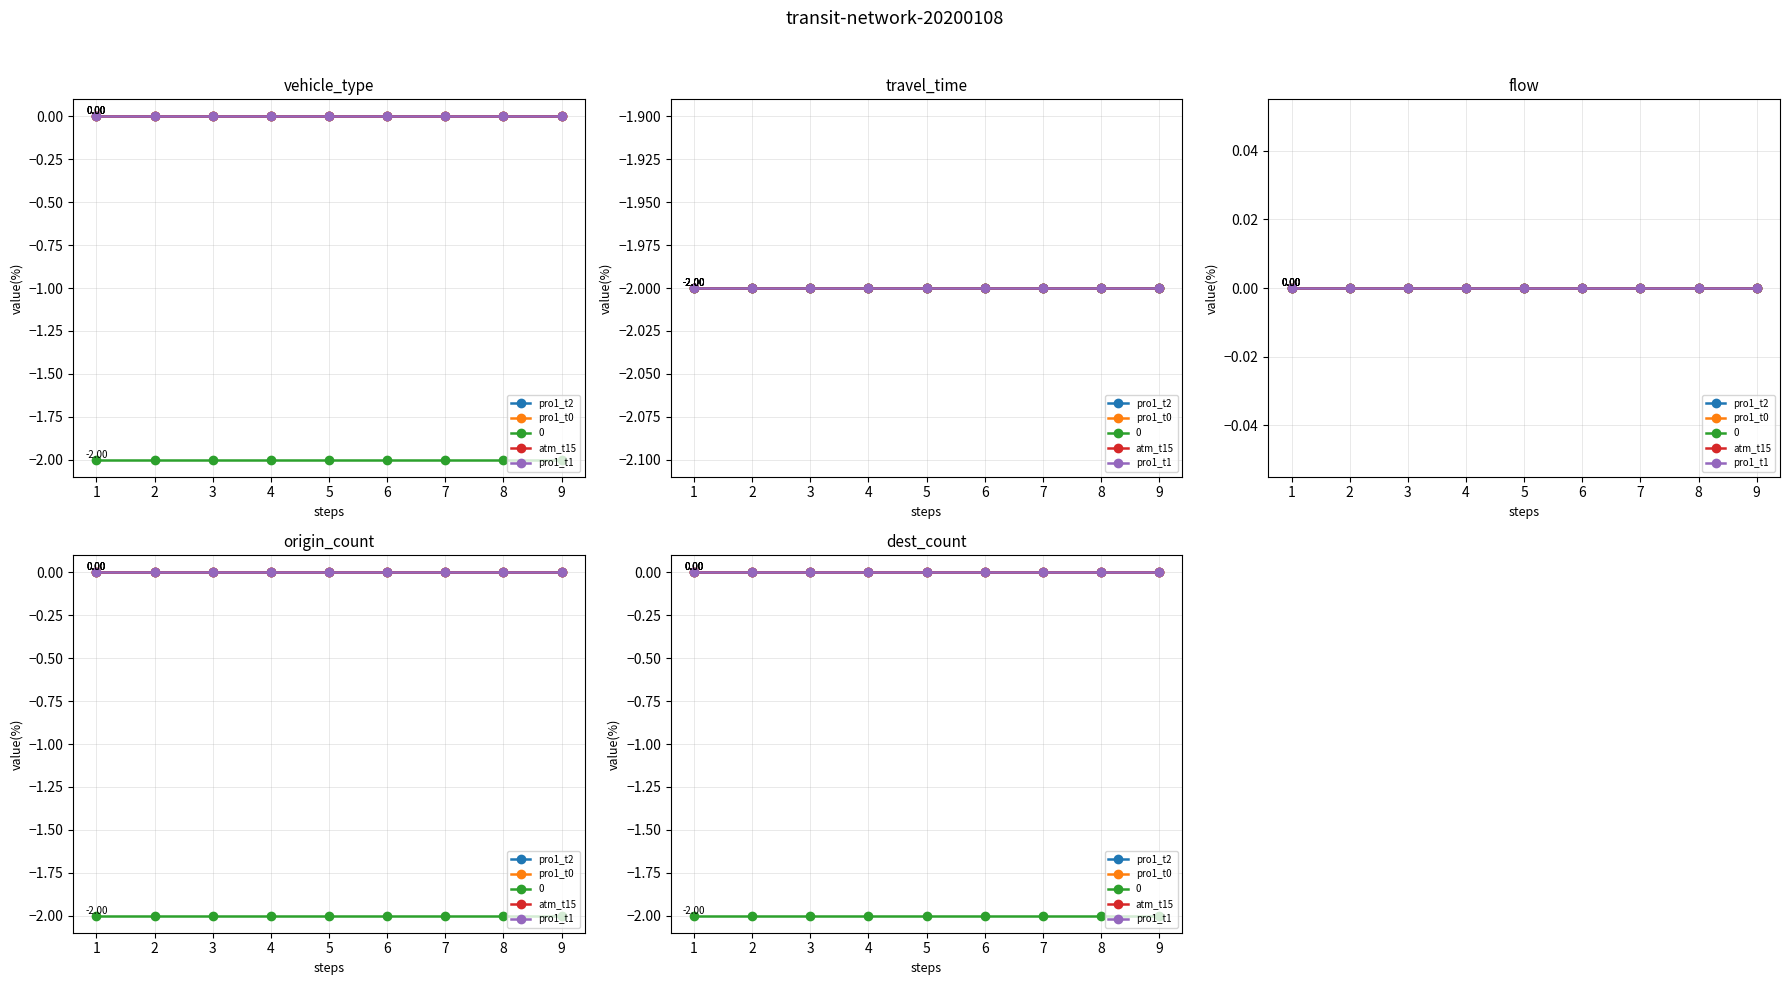

Which label corresponds to the largest value in the chart?

1